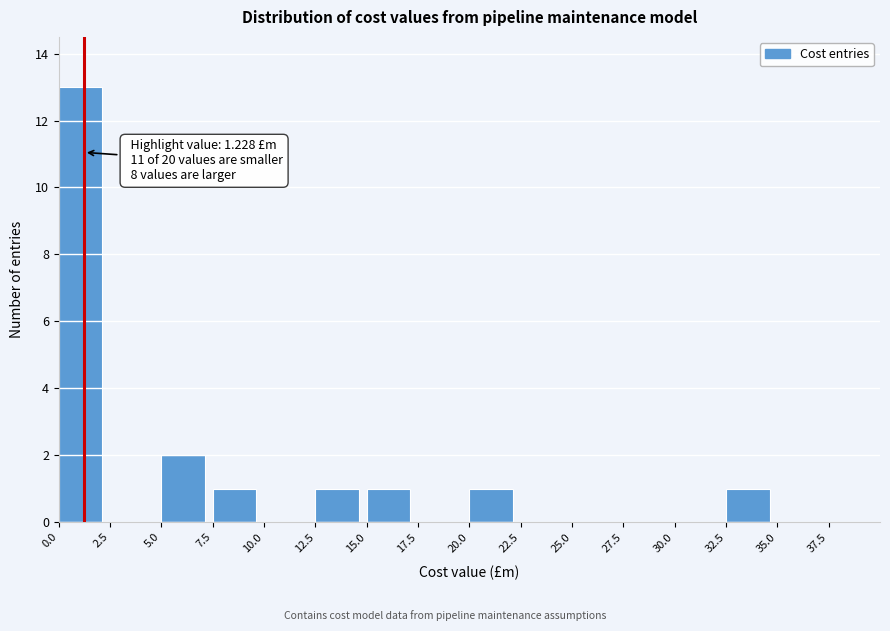

Which range on the x-axis has the tallest bar?

0.0 to 2.5